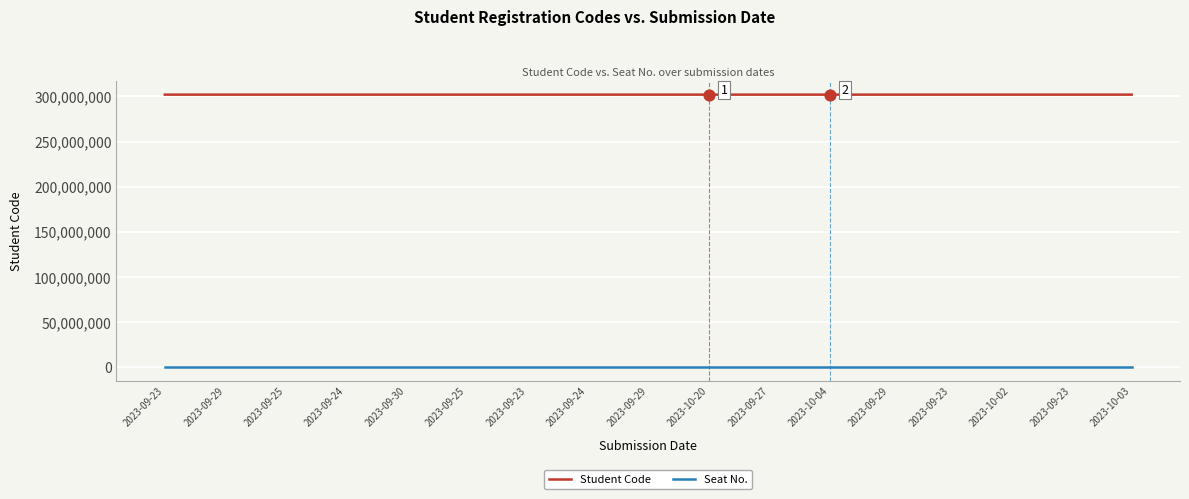

At which category is the sum across all series the highest?

2023-10-20